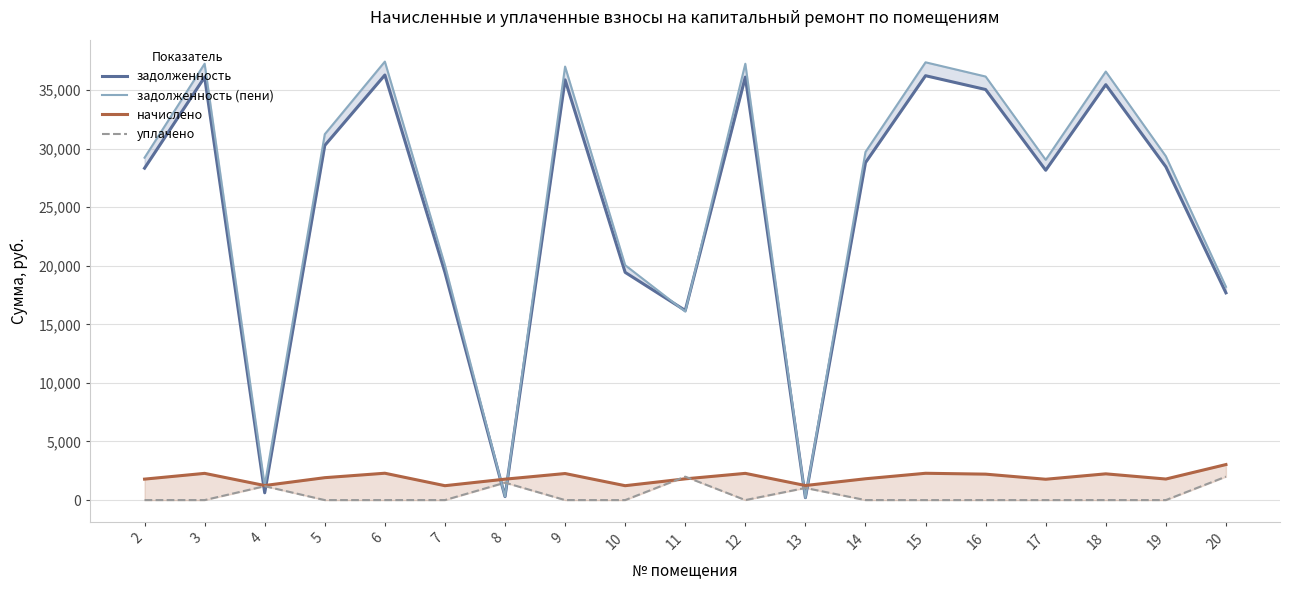

What are all the series names shown in the legend?

задолженность, задолженность (пени), начислено, уплачено